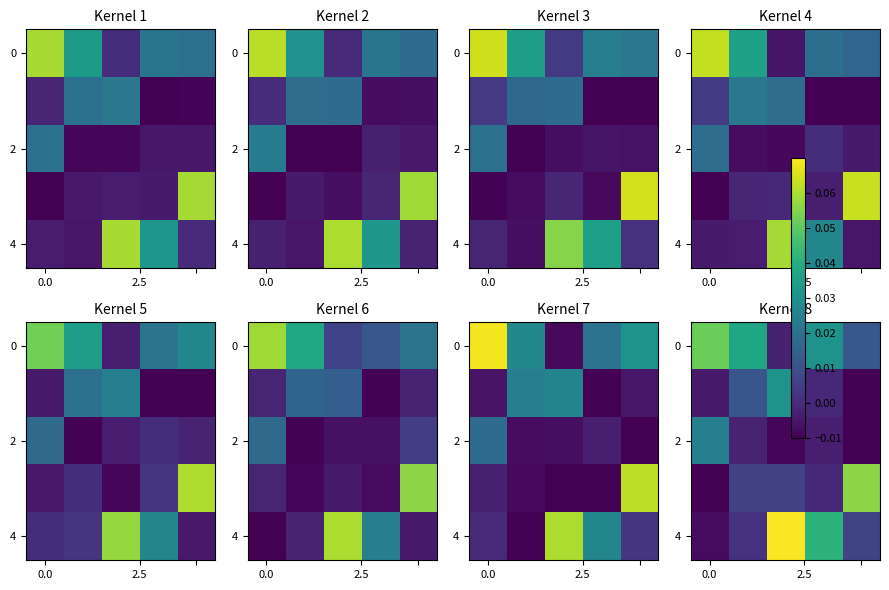

At how many categories does at least one series exceed 0?

5